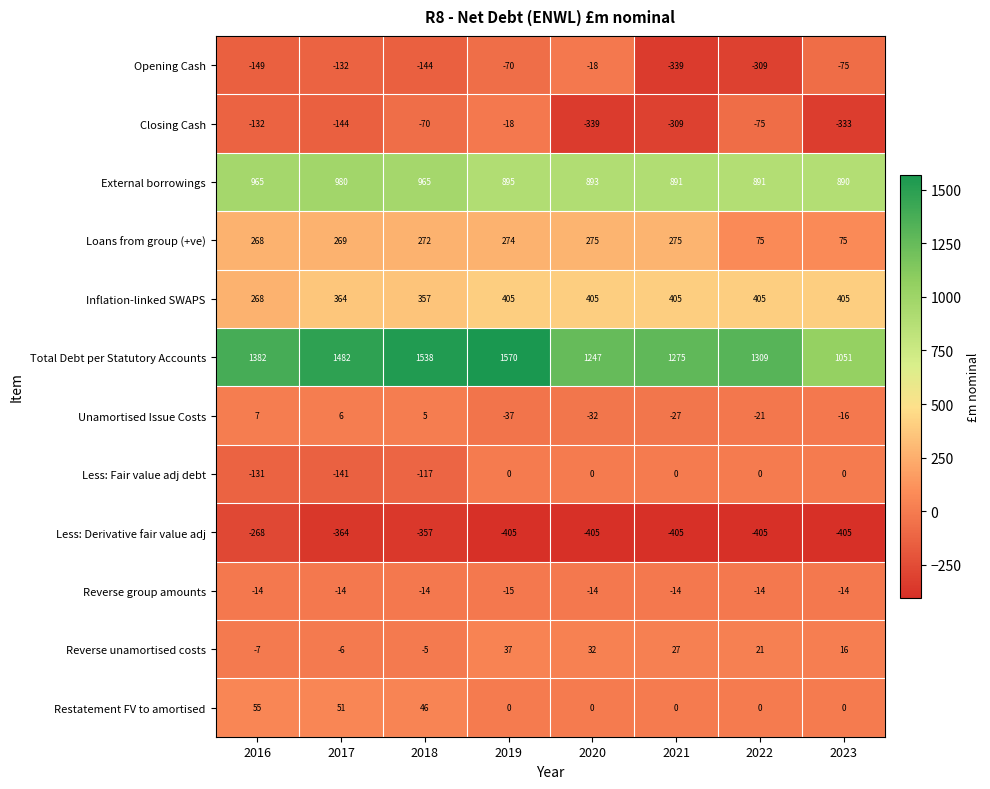

How many distinct data groups are displayed?

12